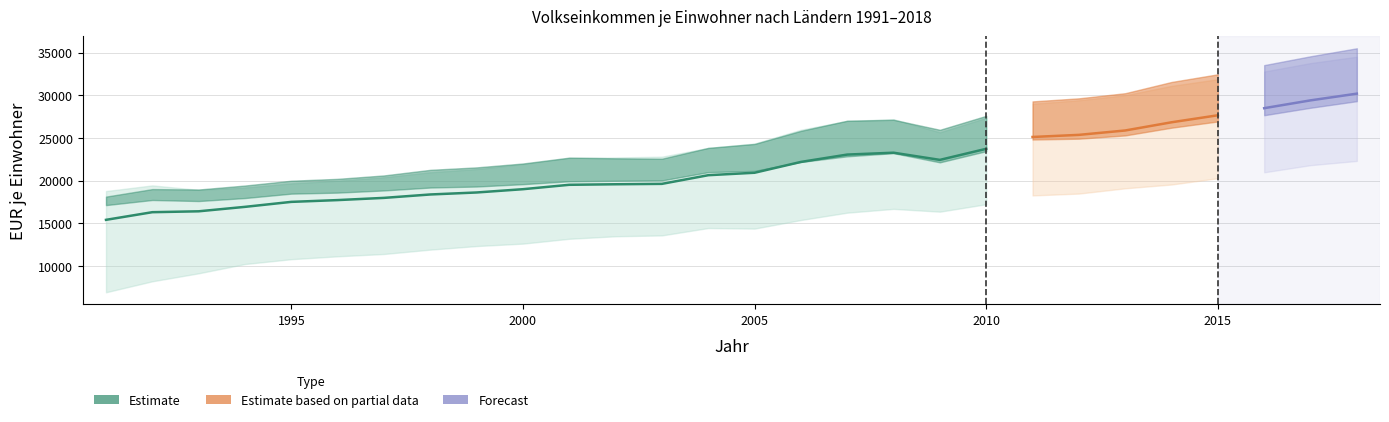

At how many categories does at least one series exceed 31835?

4